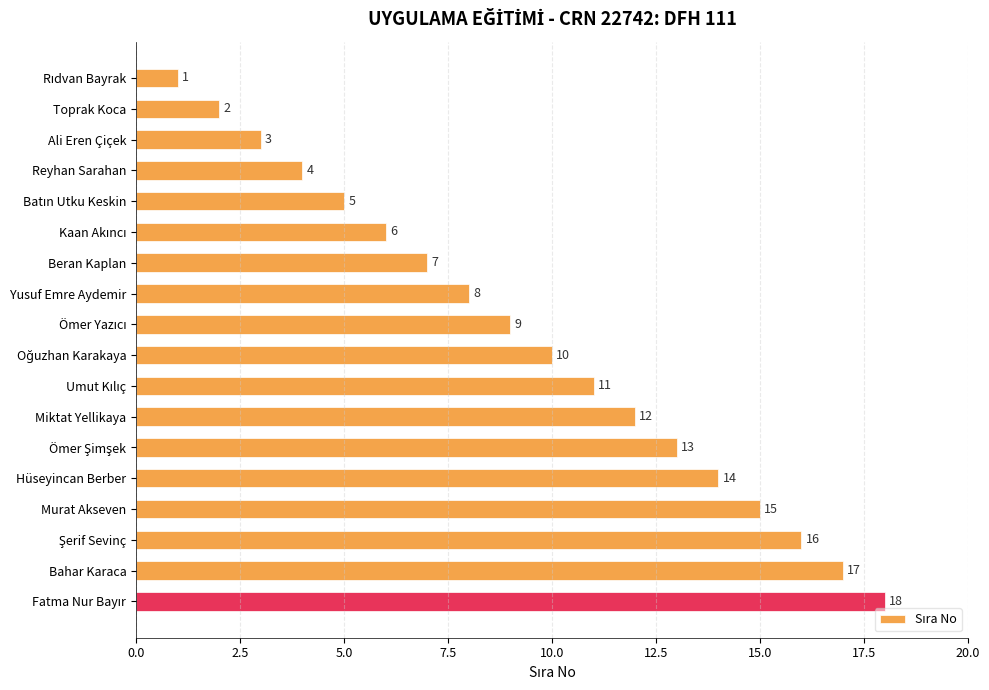

What is the difference between the maximum and second lowest values?

16